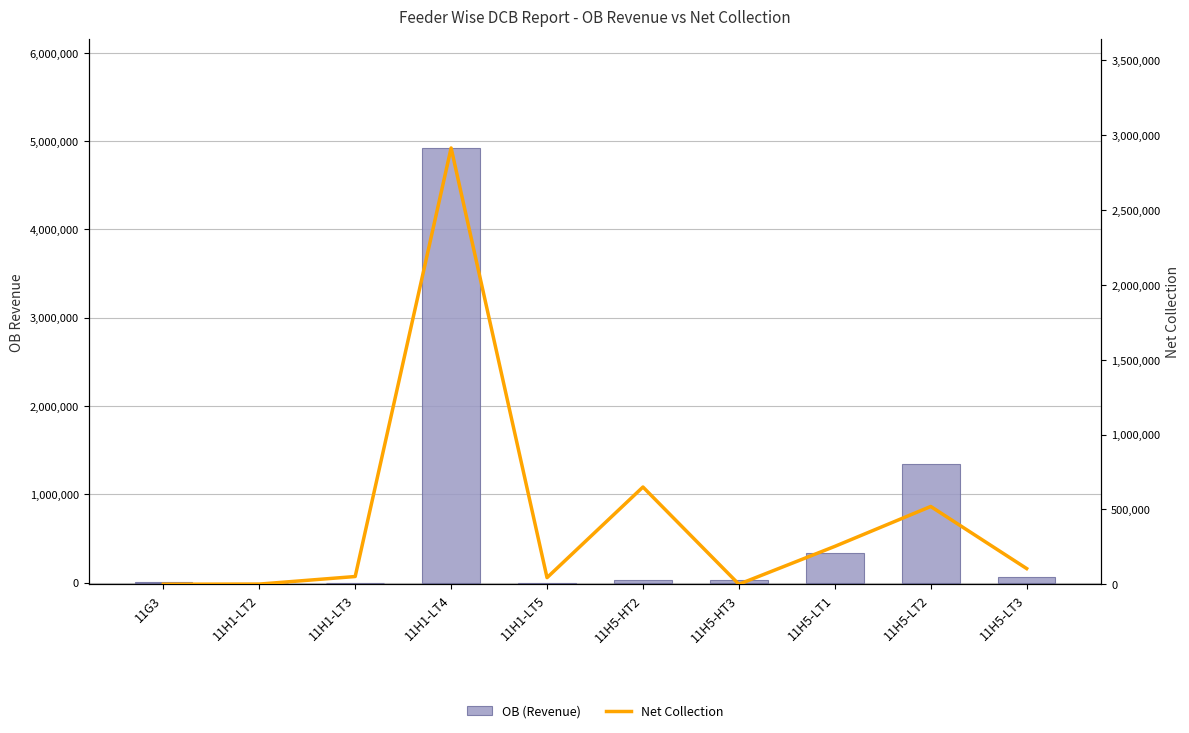

List the series in order of their overall mean, lowest first.

Net Collection, OB (Revenue)